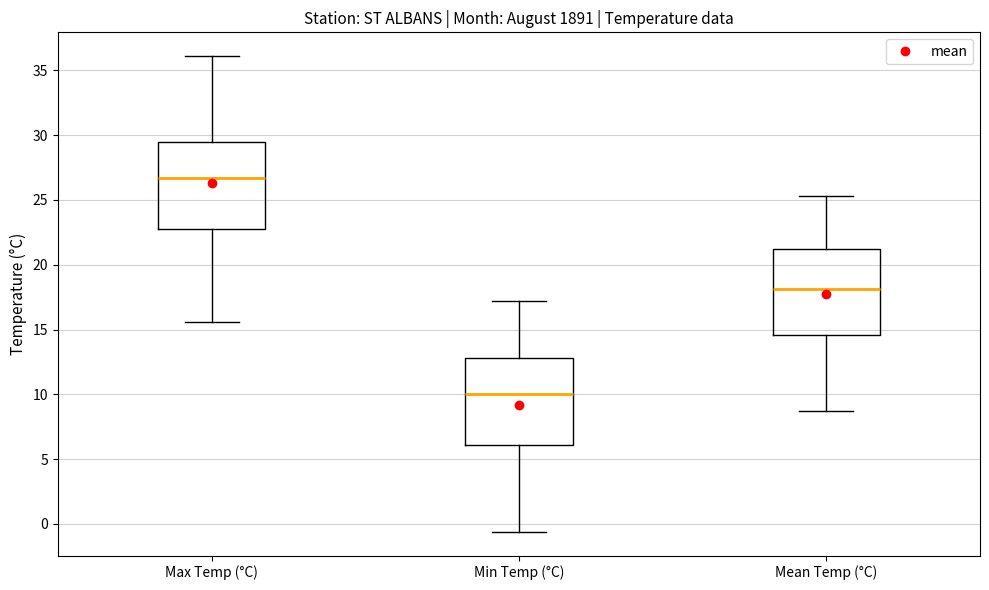

Where does the upper whisker of the box for Mean Temp (°C) end on the y-axis? The values are not printed on the chart, so give them approximately, as read against the axis.

25.5